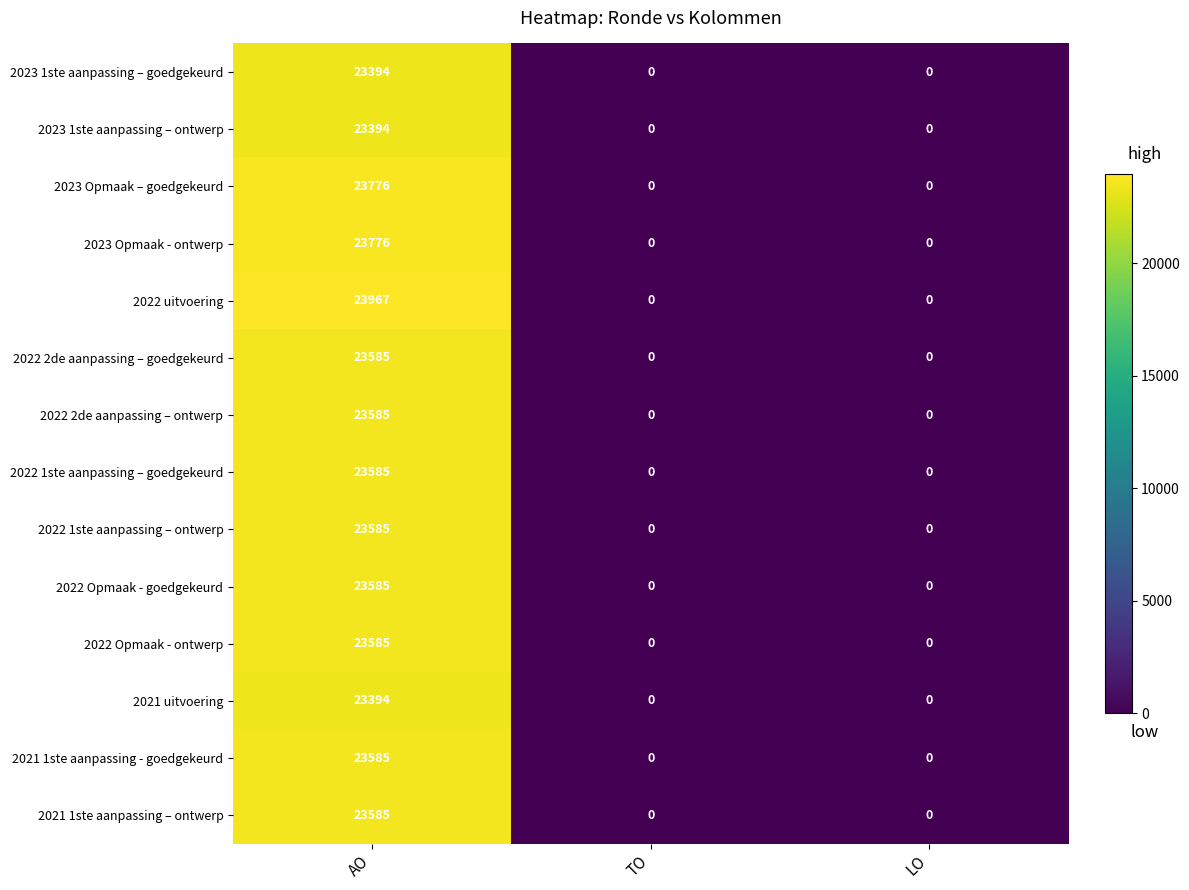

What is the greatest value displayed?

23967